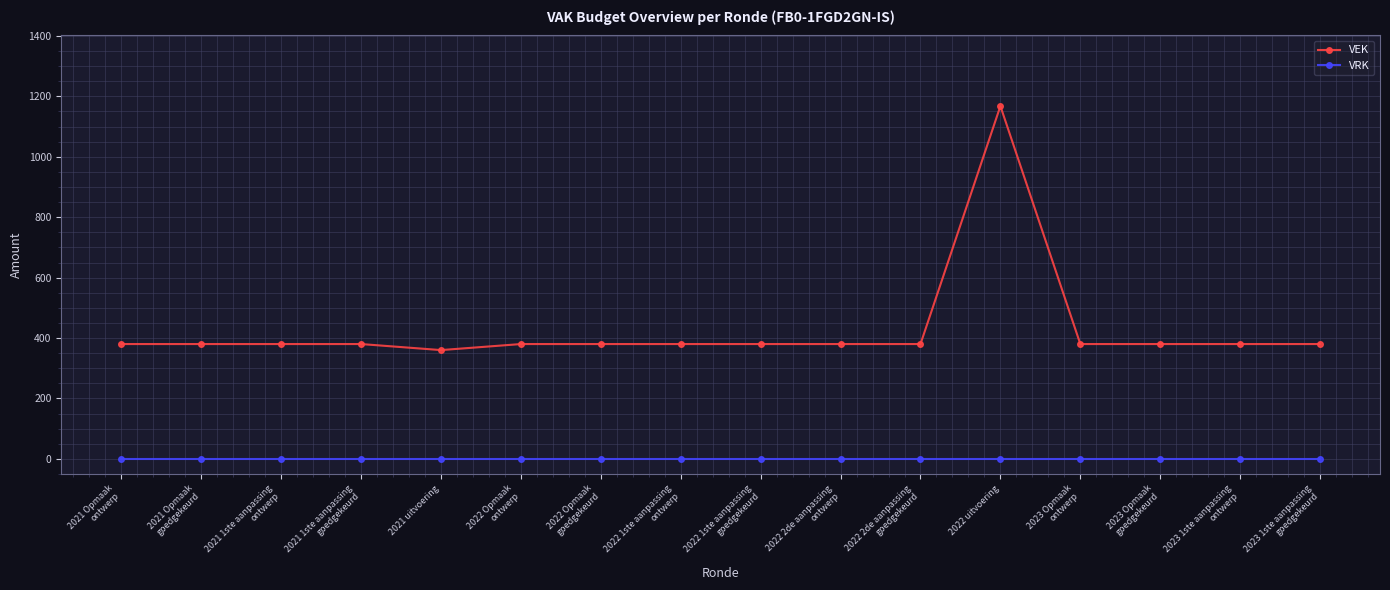

Reading left to right, list all the values displayed in this chart.

VEK: 380	380	380	380	360	380	380	380	380	380	380	1168	380	380	380	380
VRK: 0	0	0	0	0	0	0	0	0	0	0	0	0	0	0	0